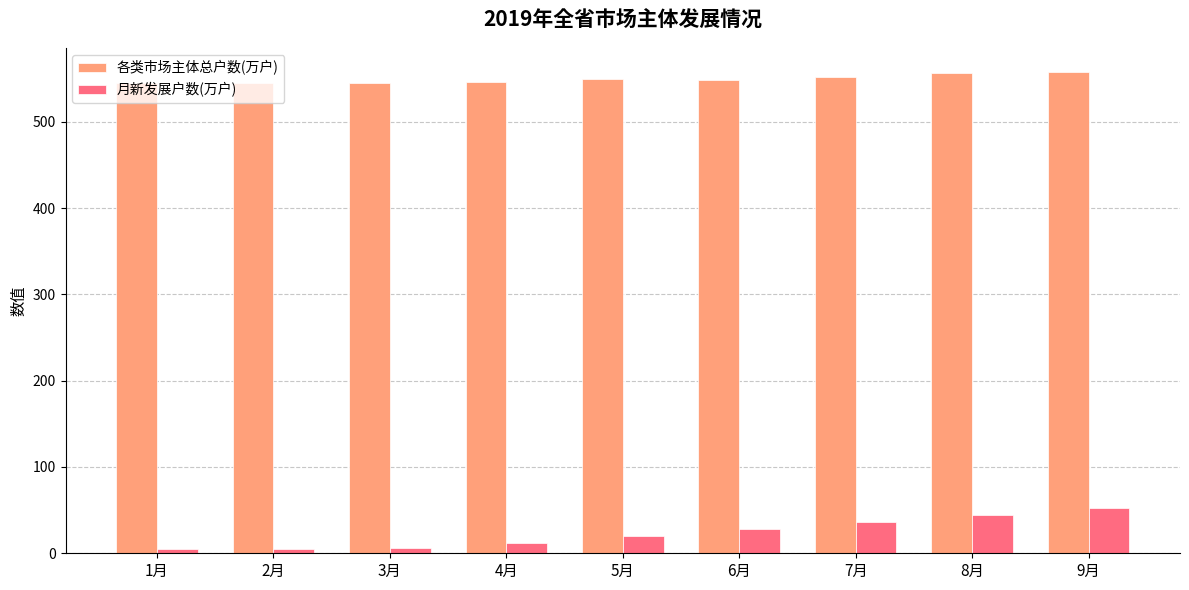

What is the average value of the 月新发展户数(万户) series?

23.3